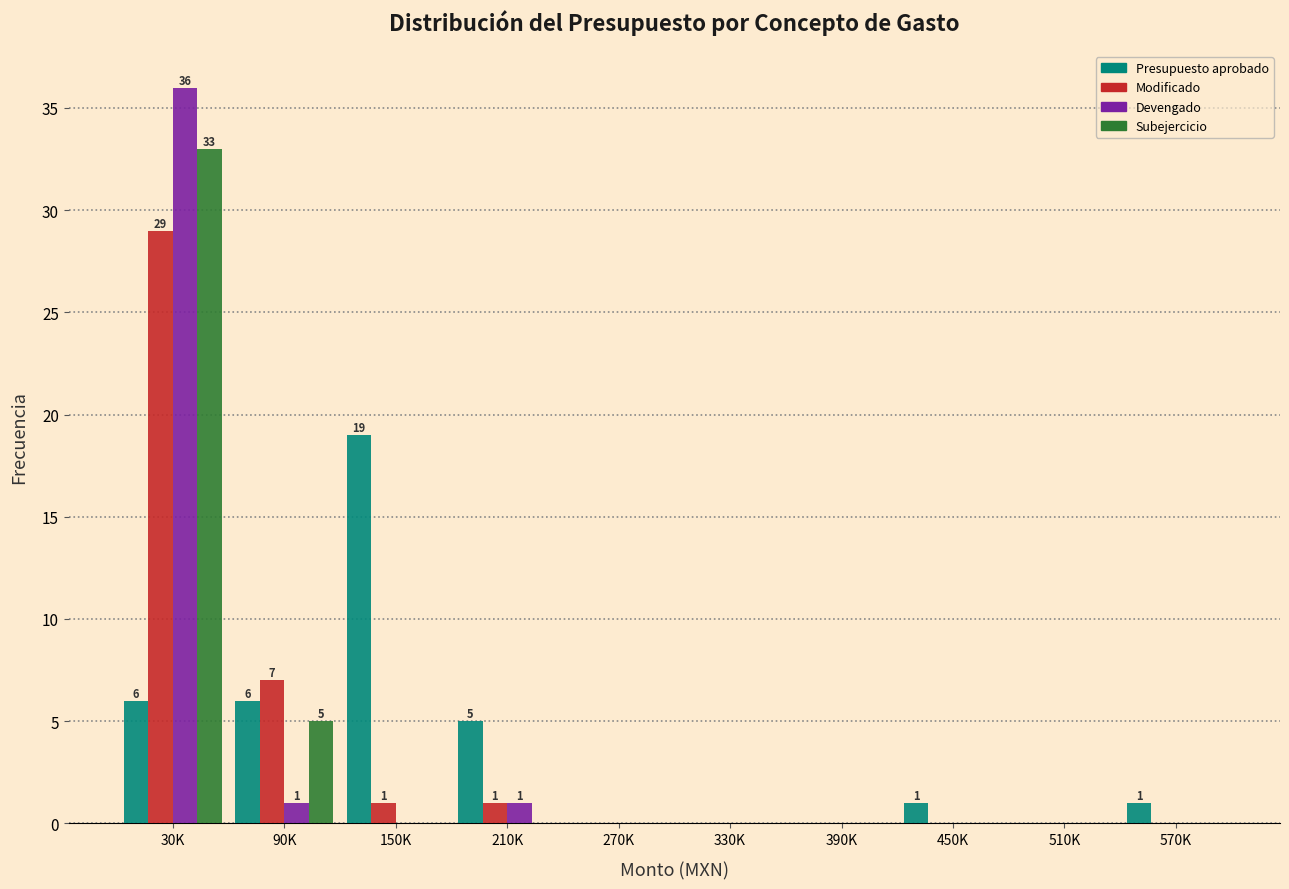

True or false: Devengado has a value of 15 at 30K.

False